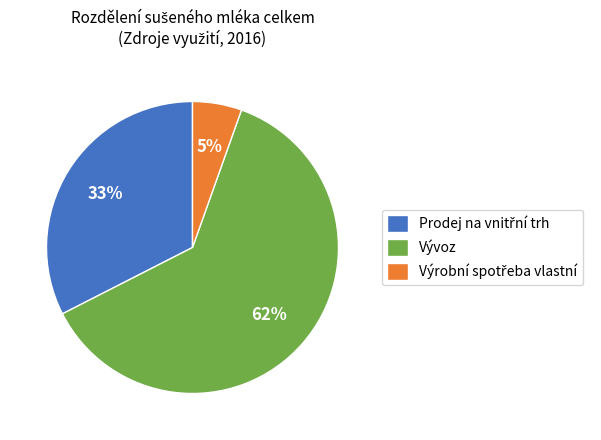

Which slice represents more than half of the pie?

Vývoz